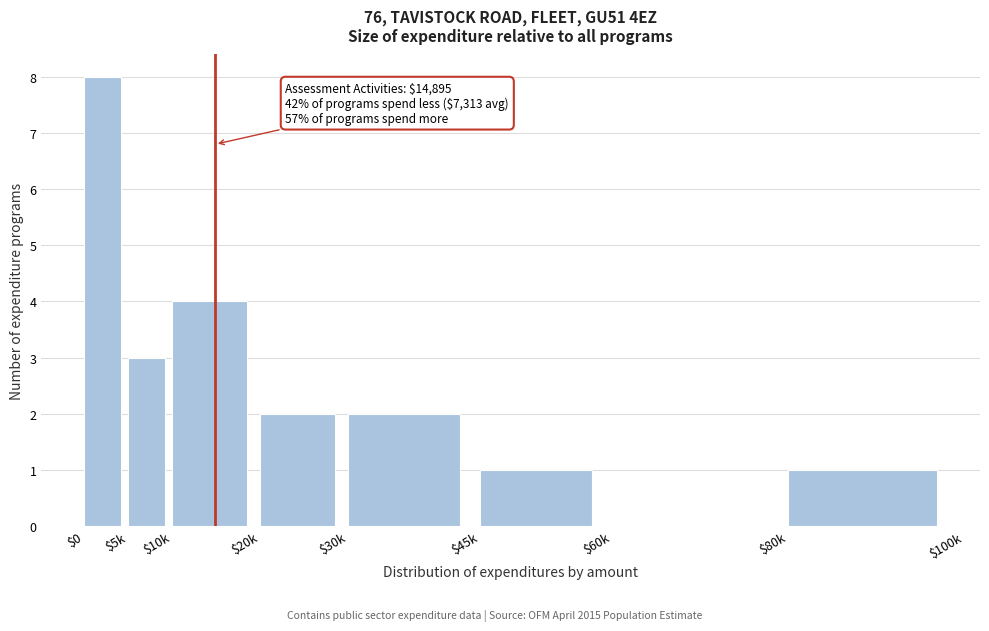

The value at $5k is 3. True or false?

True